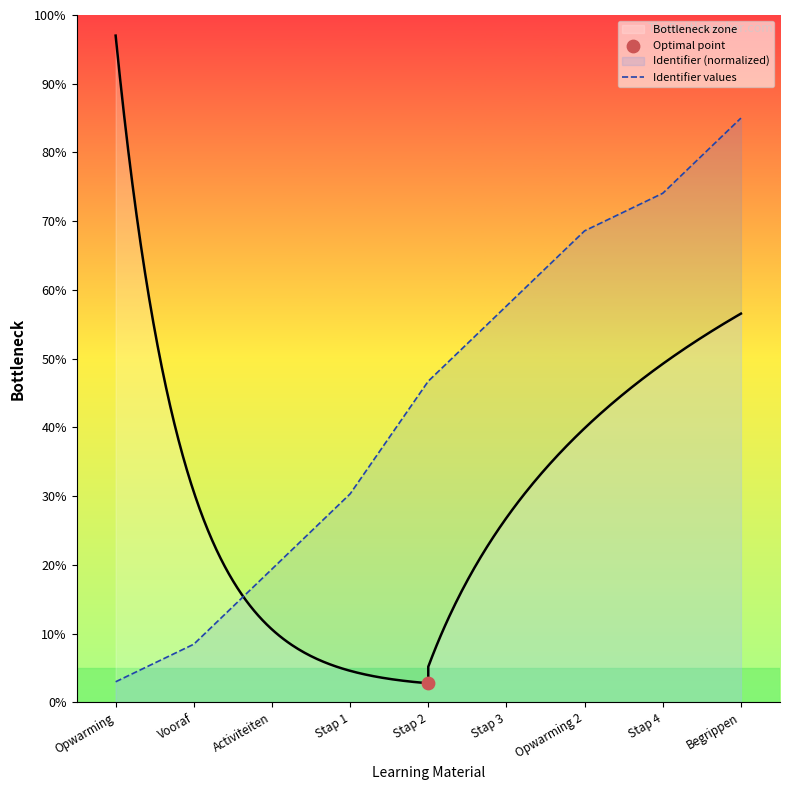

Between Stap 2 and Opwarming 2, which is larger?

Opwarming 2